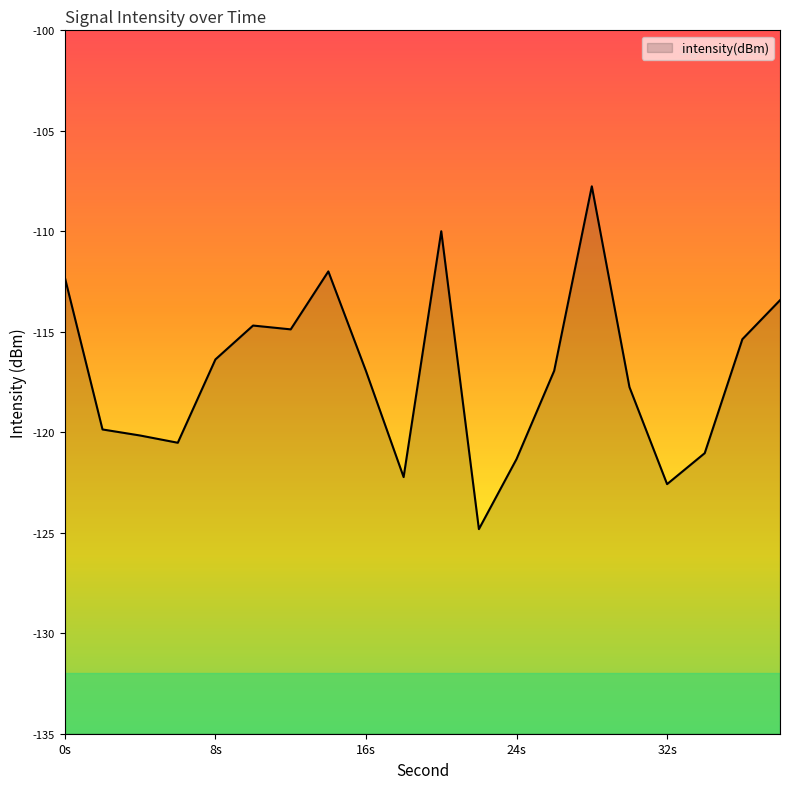

Which has a higher value, 12 or 30?

12